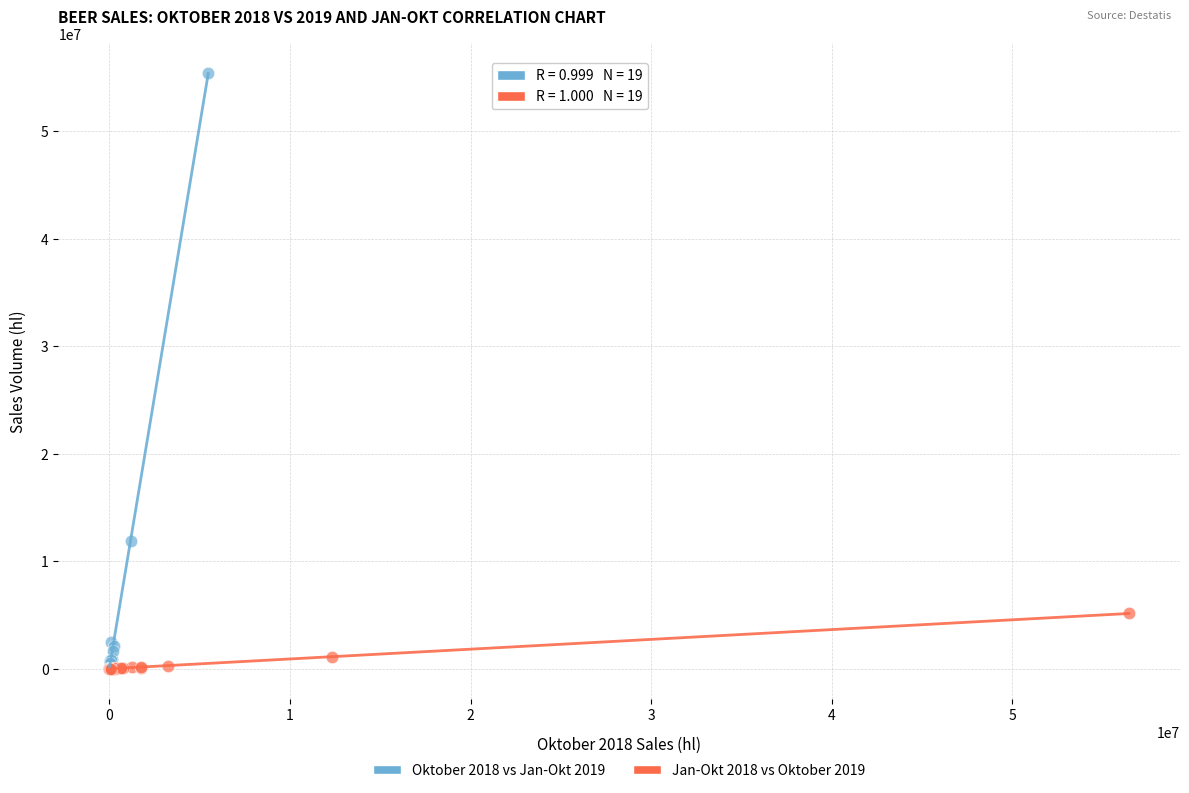

Which series reaches the maximum Y coordinate?

Oktober 2018 vs Jan-Okt 2019